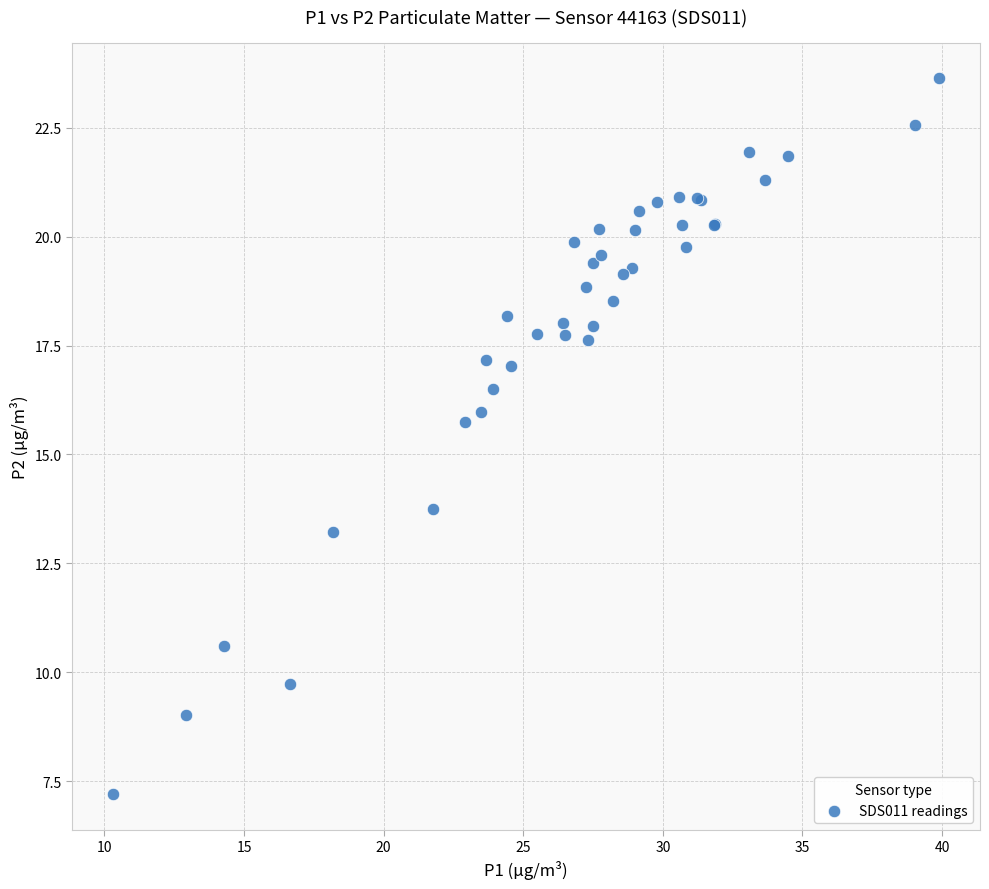

What Y value in the scatter plot is closest to 15?

15.8